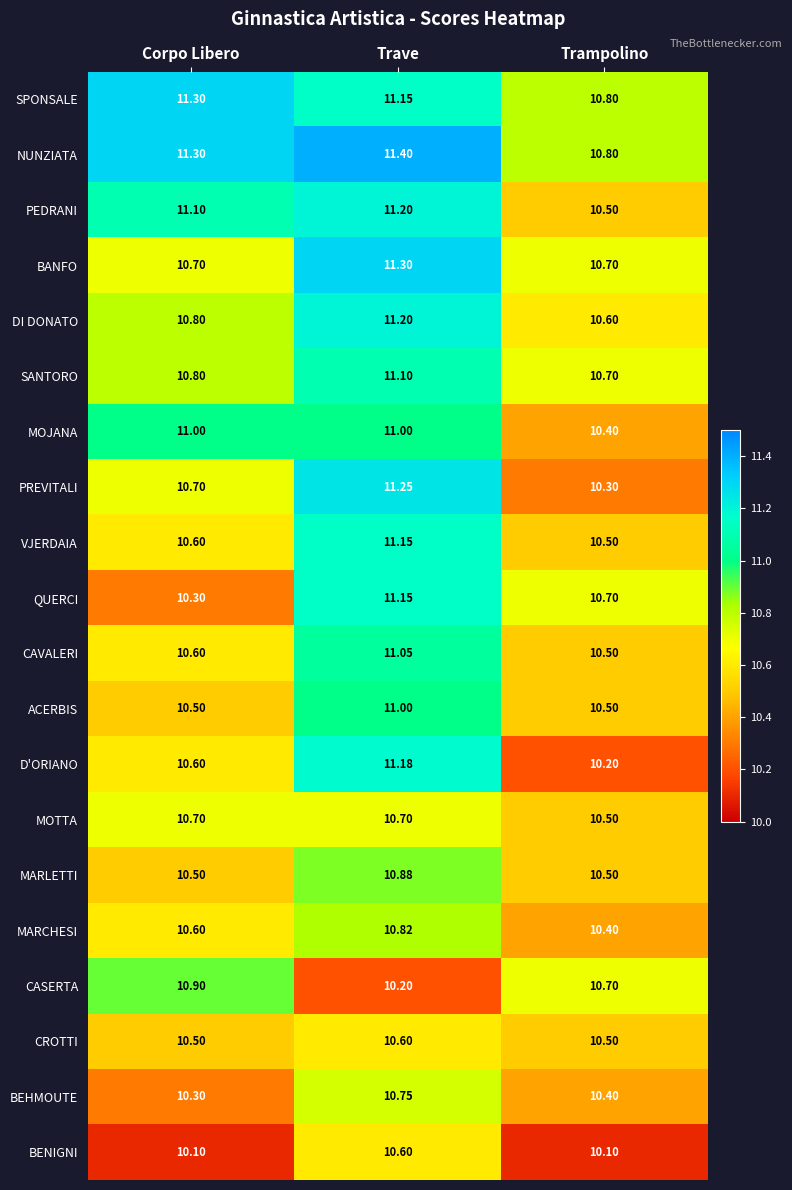

At which category is the sum across all series the highest?

Trave